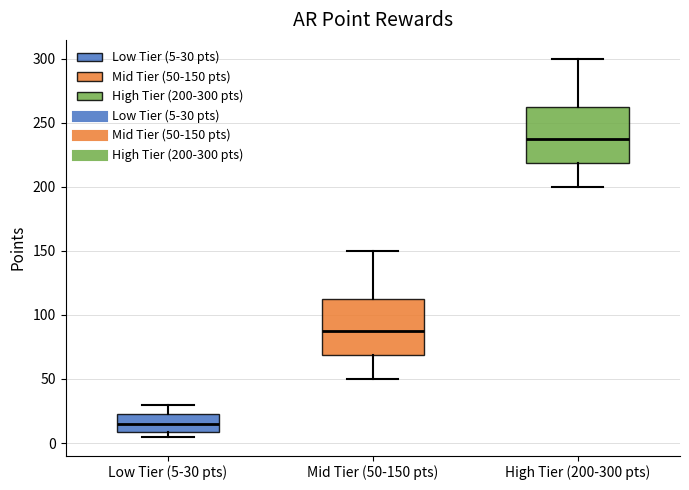

Reading left to right, transcribe this box plot: for each box, give where its median line is, the range the box spans, and where its two whiskers end, as read against the y-axis. The values are not printed on the chart, so give them approximately, as read against the axis.

Low Tier (5-30 pts): median 15, box 10 to 25, whiskers 5 to 30
Mid Tier (50-150 pts): median 90, box 70 to 115, whiskers 50 to 150
High Tier (200-300 pts): median 240, box 220 to 265, whiskers 200 to 300